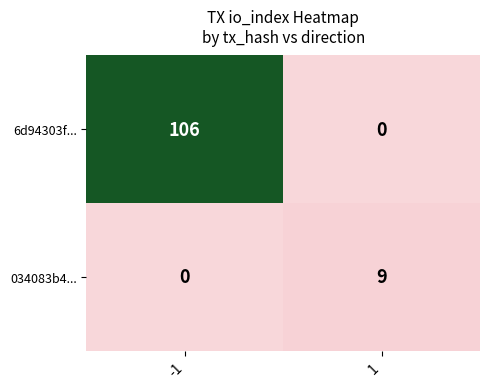

Reading left to right, extract all data points from this chart.

6d94303f...: 106	0
034083b4...: 0	9